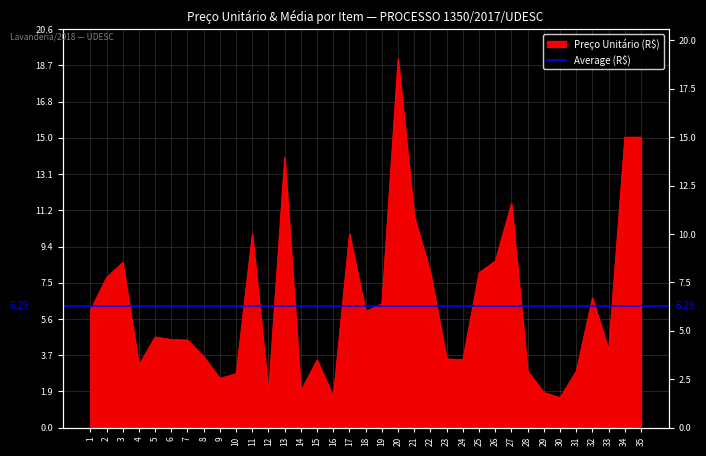

What is the change in value from 2 to 27?

+3.8